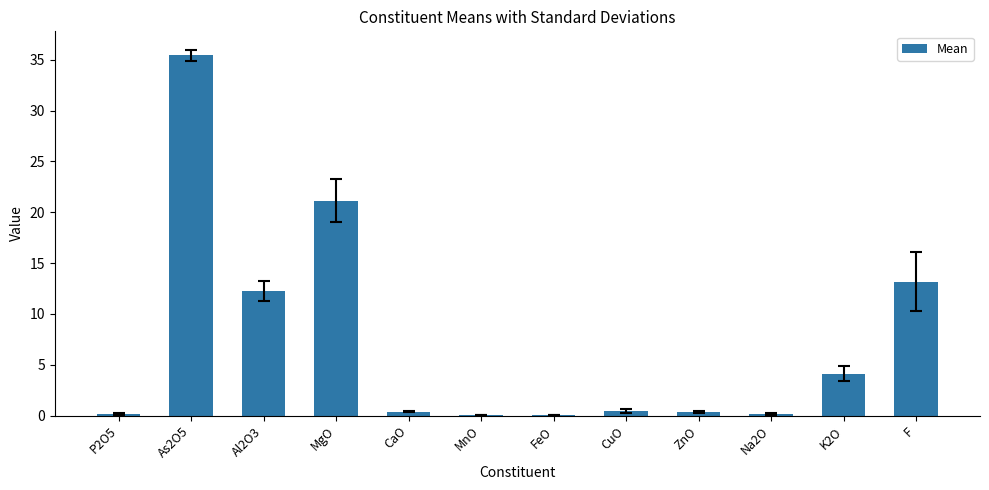

The value at MgO is 21.1. True or false?

True